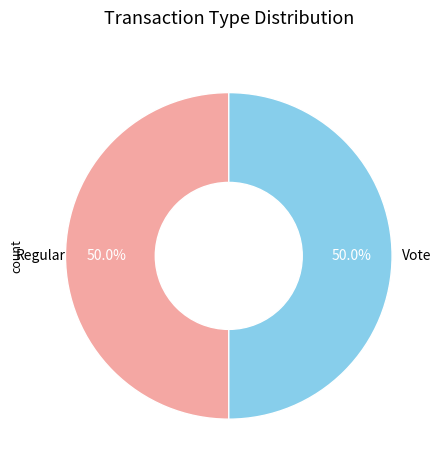

To the nearest percent, what percentage of the pie is Regular?

50%